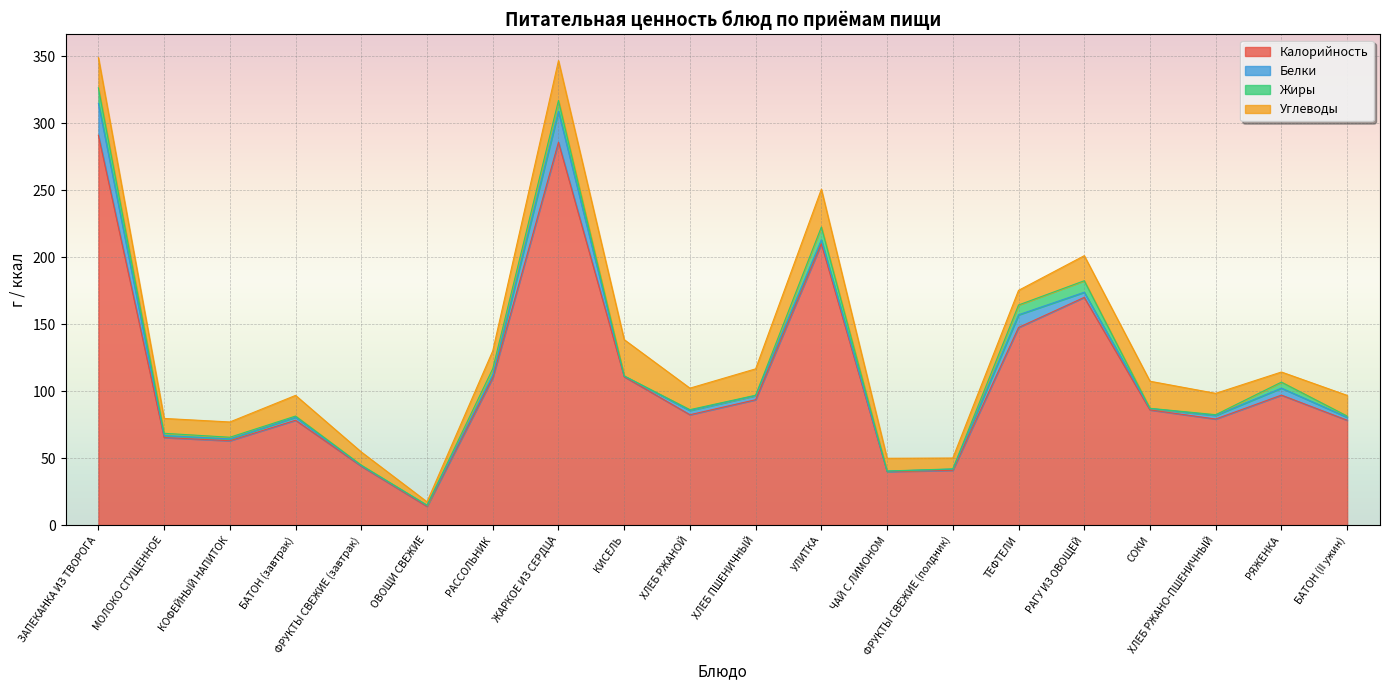

What are all the series names shown in the legend?

Калорийность, Белки, Жиры, Углеводы